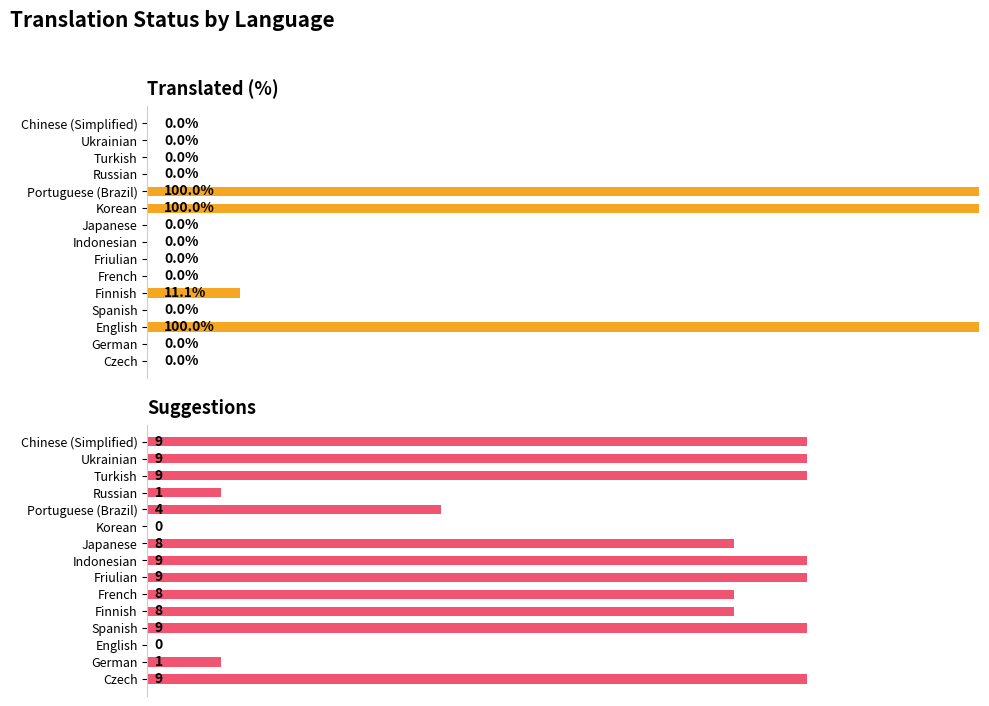

Rank the series by their maximum value, from lowest to highest.

Suggestions, Translated %